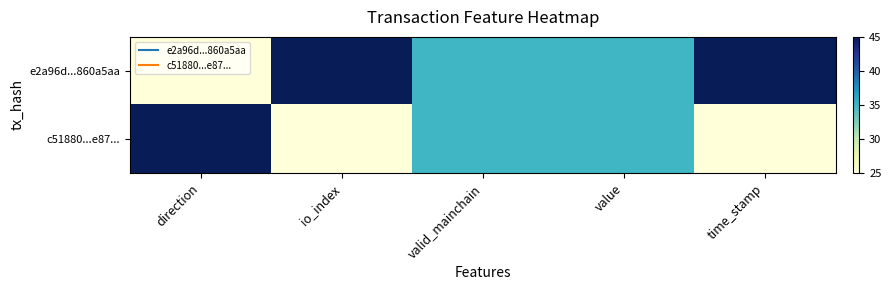

At which category is the sum across all series the highest?

direction